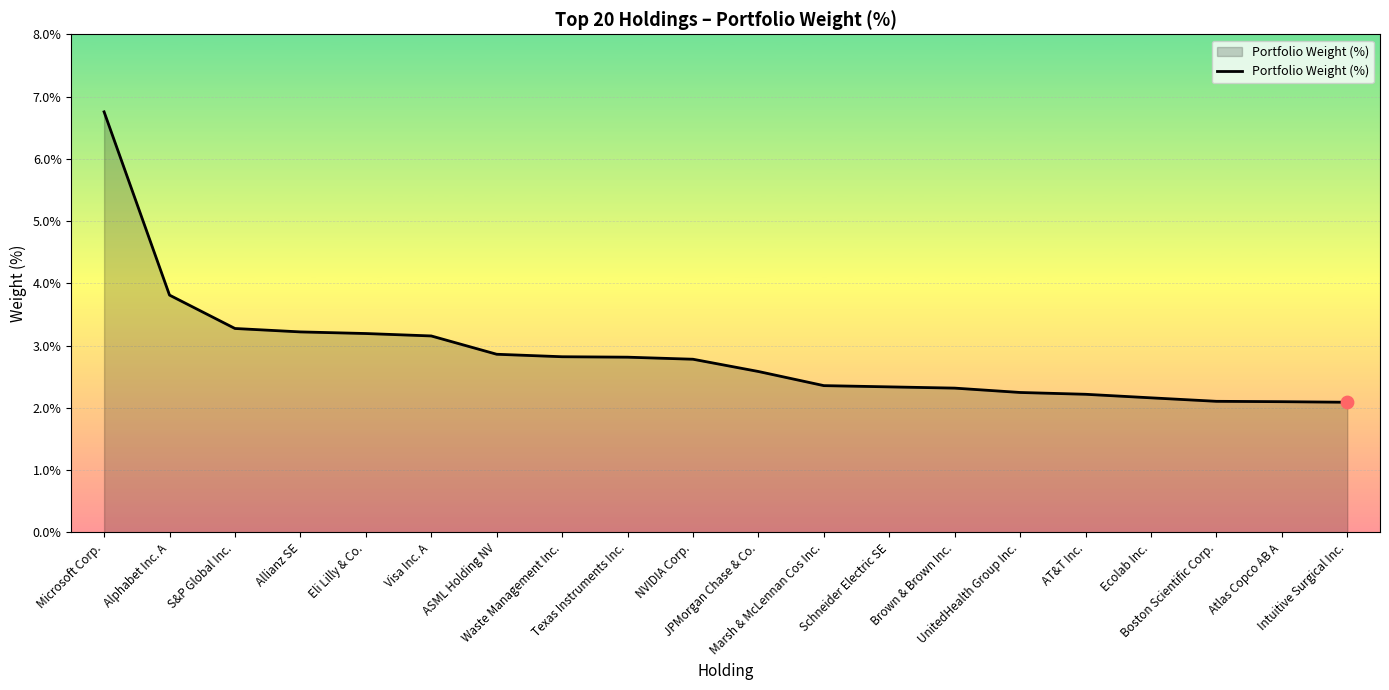

What is the change in value from Allianz SE to UnitedHealth Group Inc.?

-1.0